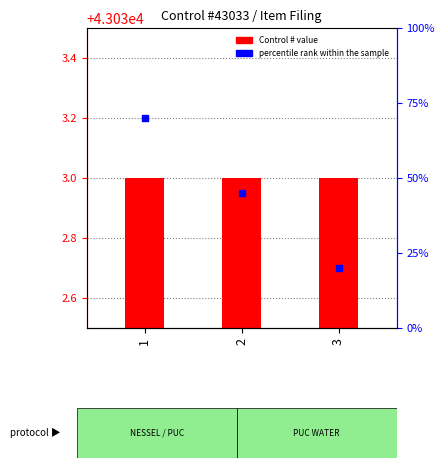

Which series has the largest total across all categories?

Control #